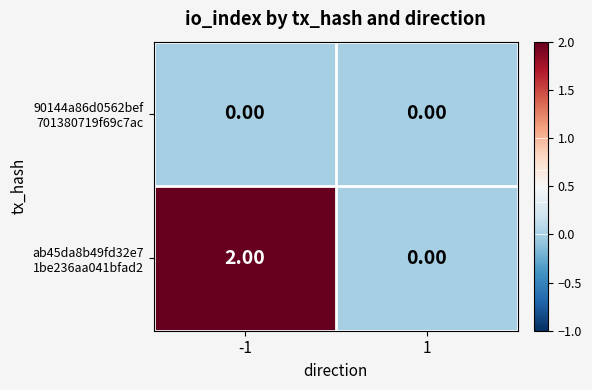

How many categories are shown in the chart?

2